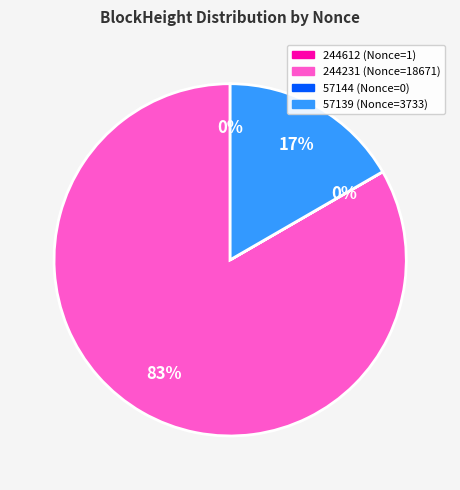

True or false: 244231 accounts for 83% of the total.

True